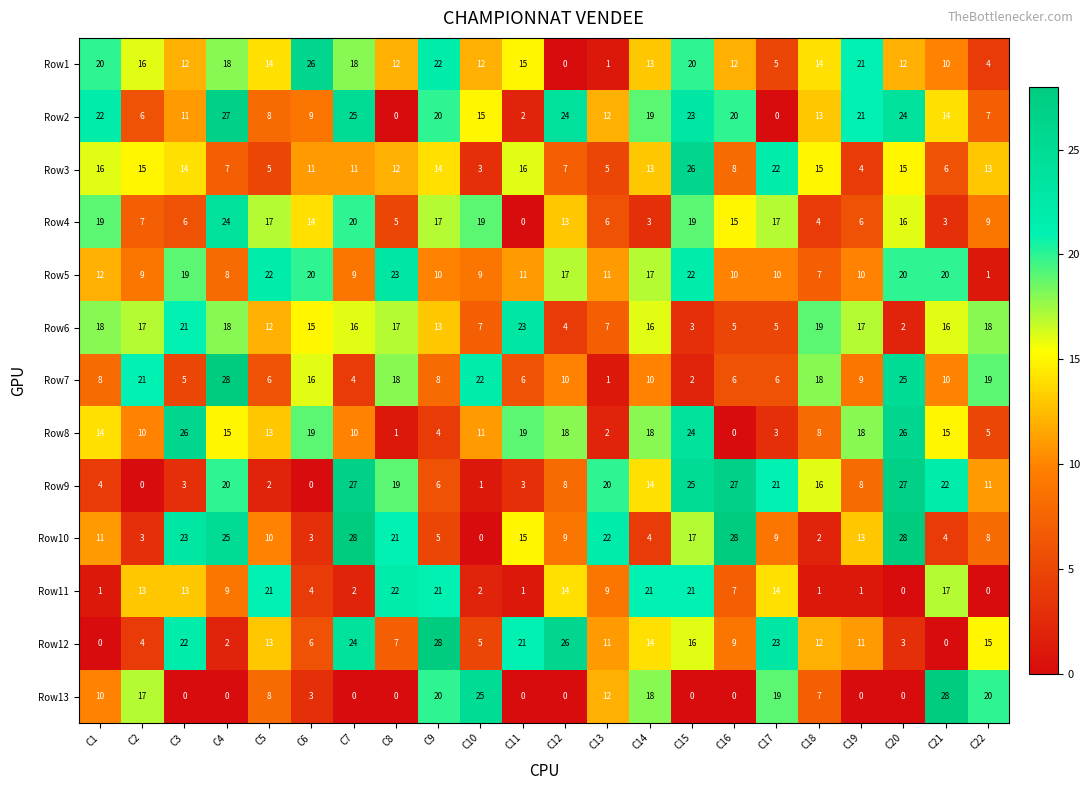

Which series changed the most between C1 and C18?

Row4